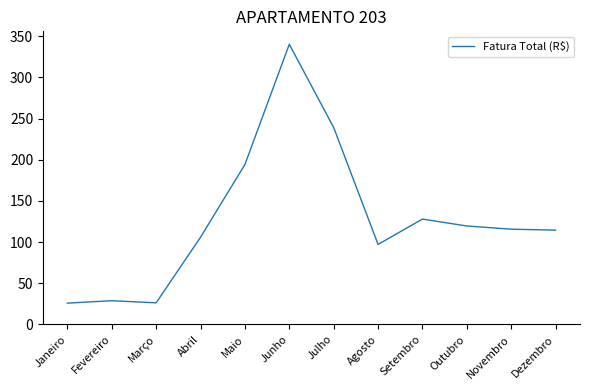

Does the chart have visible grid lines?

No